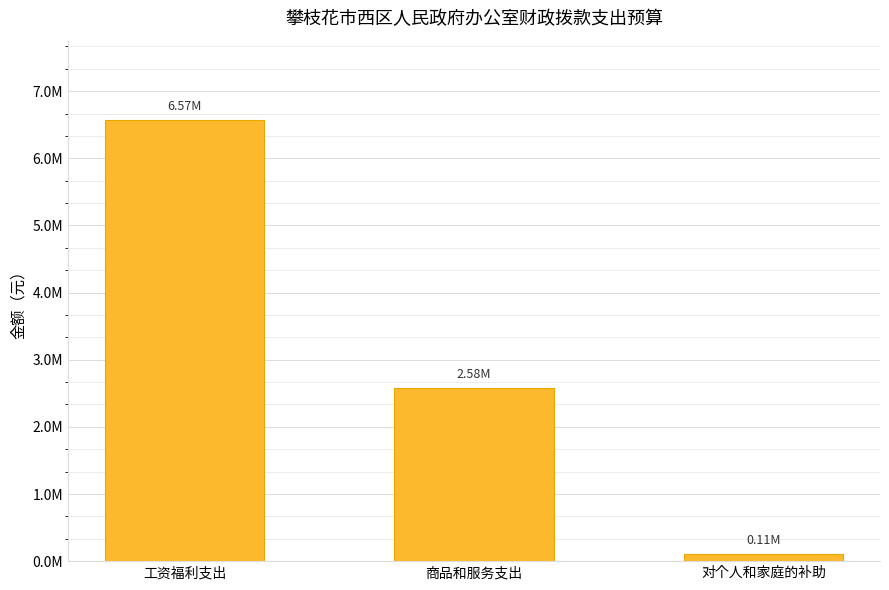

Are the bars horizontal?

No